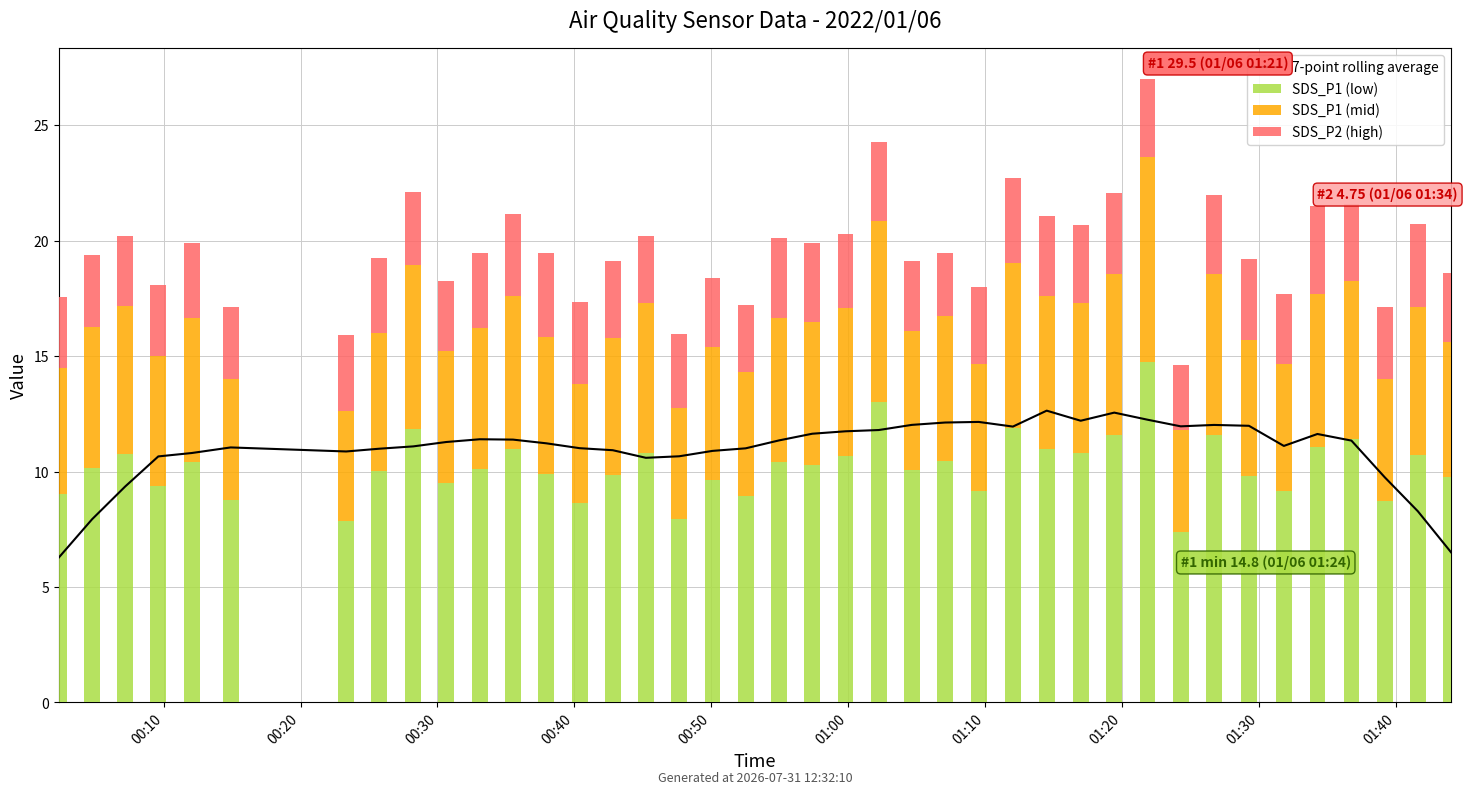

Between 12 and 15, which series saw the biggest shift?

SDS_P1 (low)